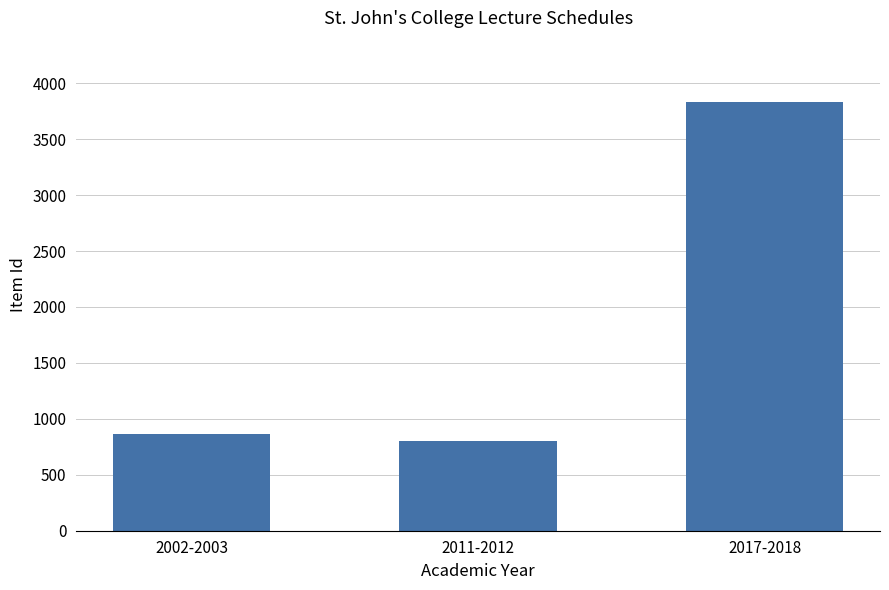

Is it true that the value at 2011-2012 is 1046?

False